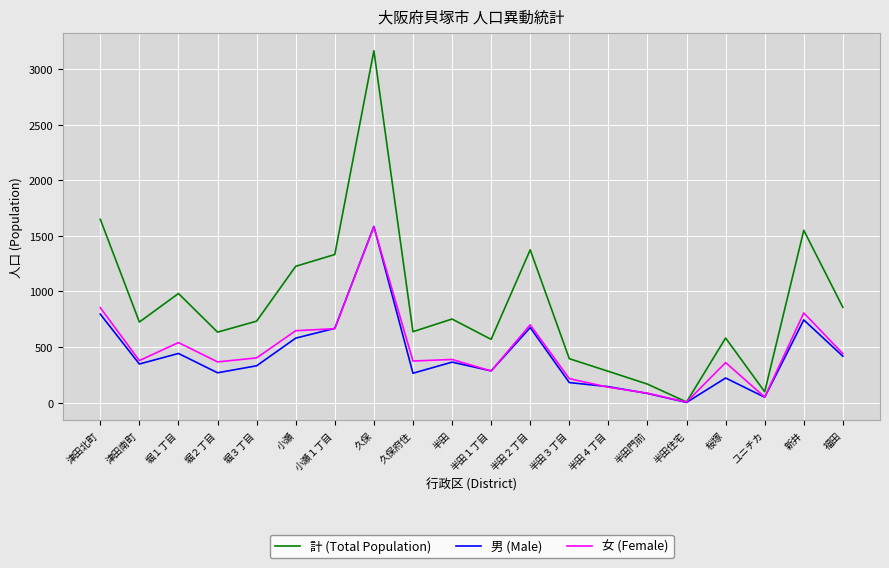

What is the spread (max minus min) of values at 半田４丁目?

143